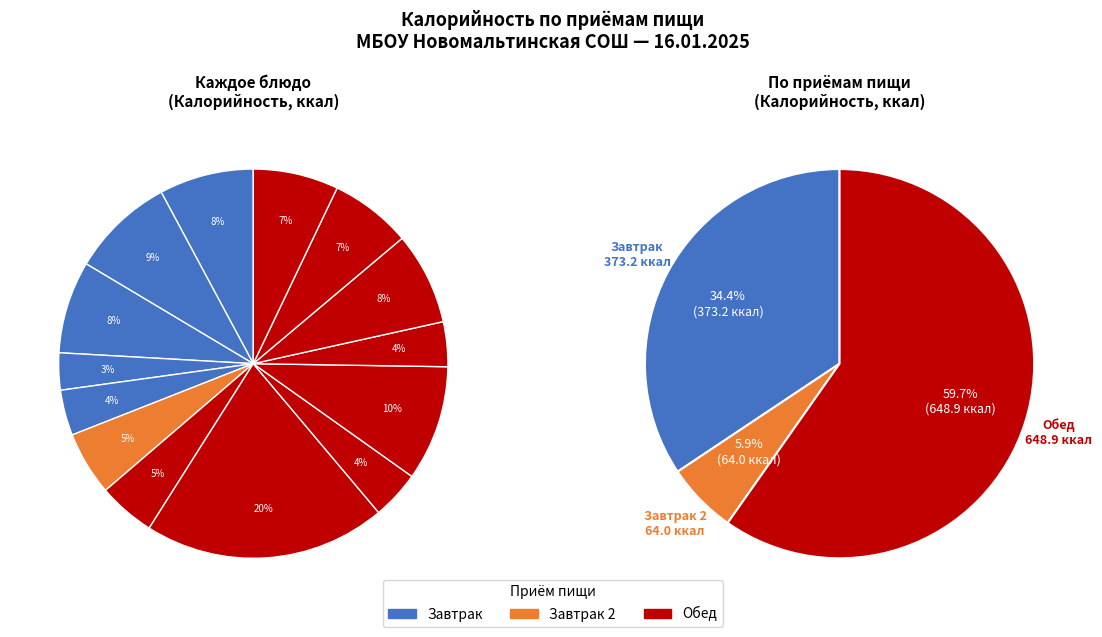

Does КАРТОФЕЛЬ ОТВАРНОЙ represent more than half of the total?

No